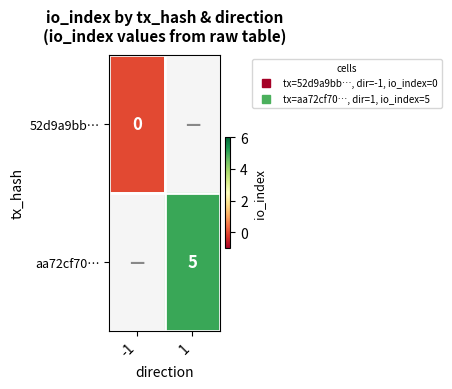

List the labels in order of 52d9a9bb… value, smallest first.

-1, 1